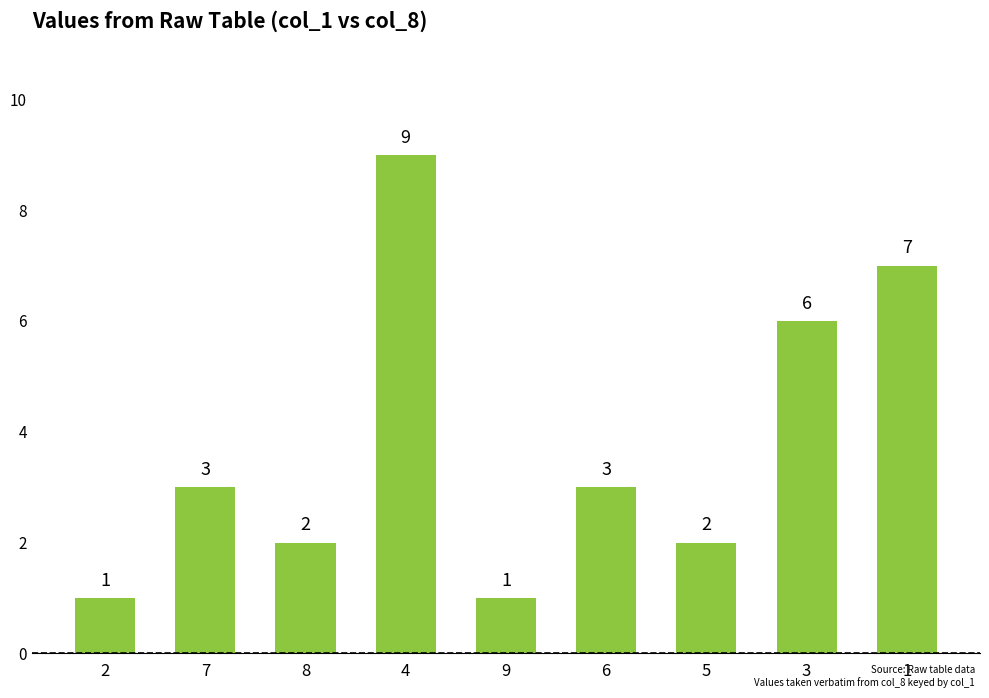

Where is the data nearest to the value 5?

3